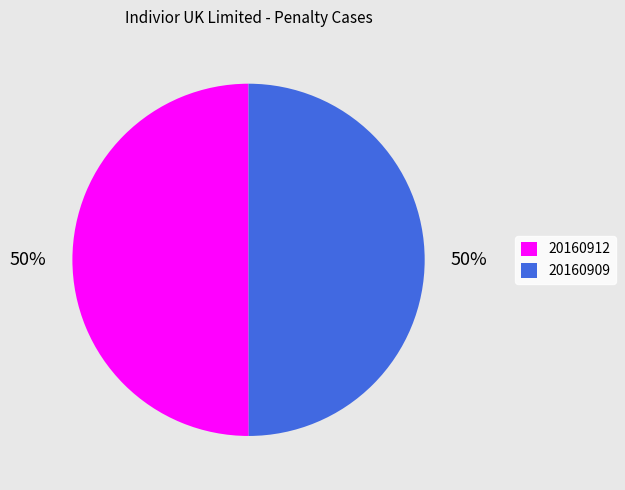

To the nearest percent, what portion does 20160909 represent?

50%